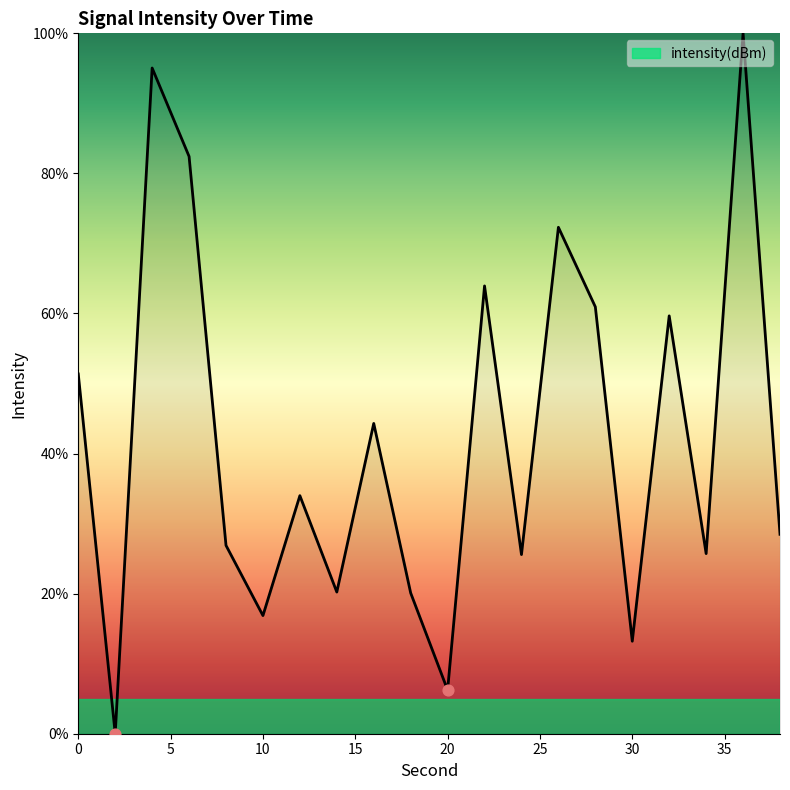

What is the maximum value shown in the chart?

100.0